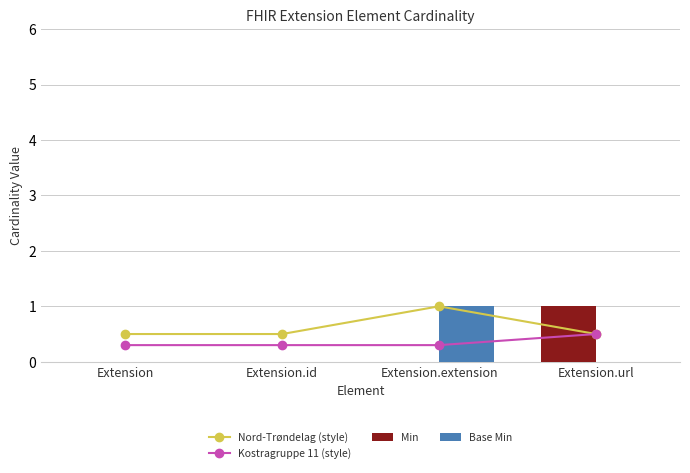

At which category is the sum across all series the highest?

Extension.extension